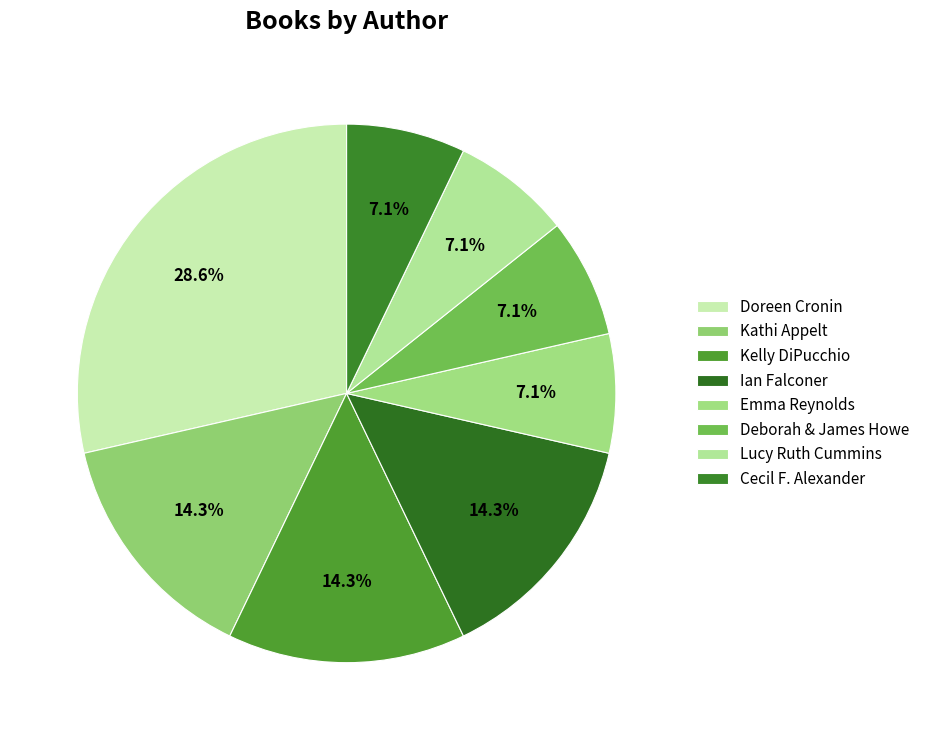

Approximately how many times larger is the value at Emma Reynolds compared to Deborah & James Howe?

1.0